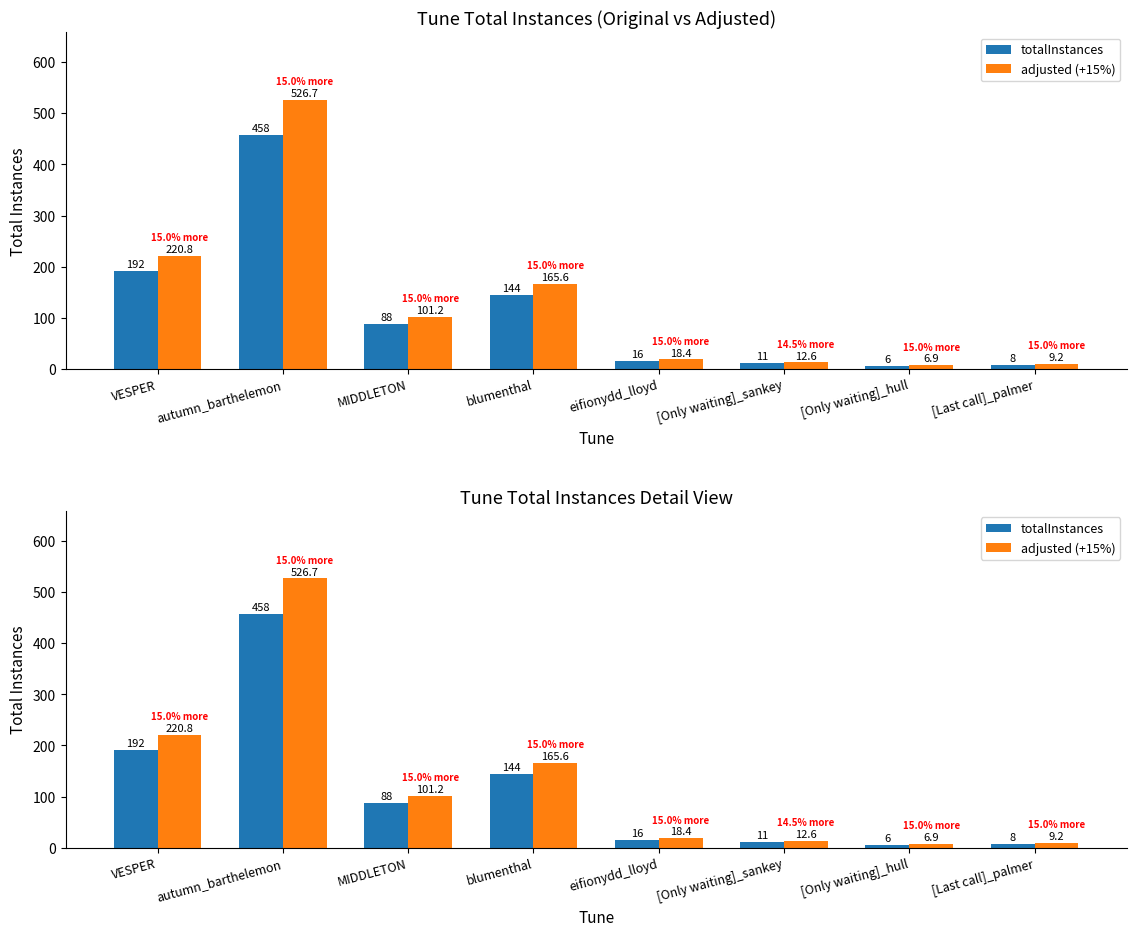

What is the maximum value shown in the chart?

526.7